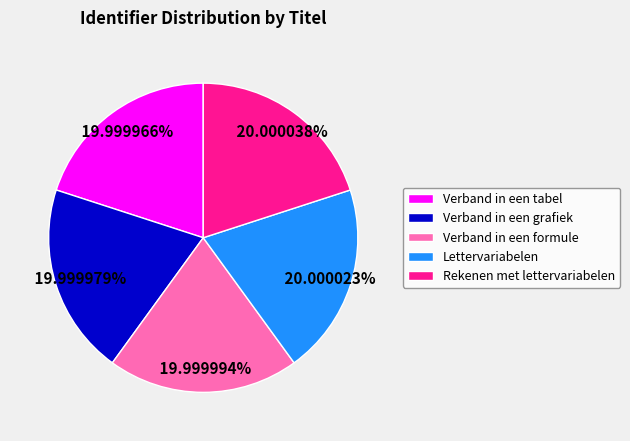

Combined, do Rekenen met lettervariabelen and Lettervariabelen account for over 50%?

No